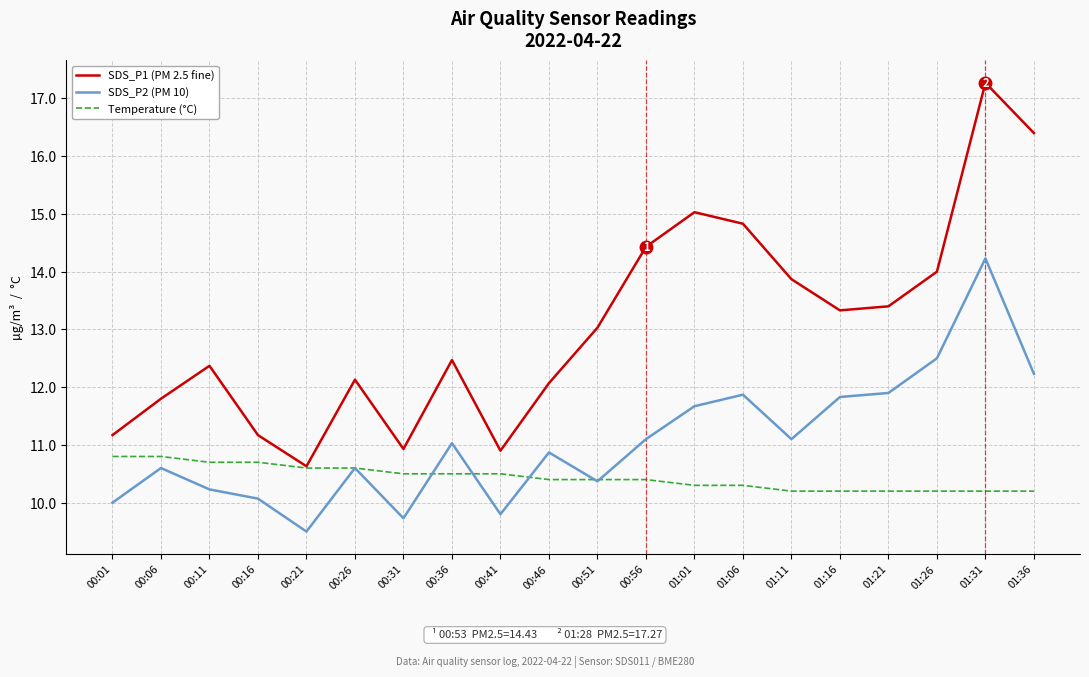

What is the sum of the SDS_P2 (PM 10) values at 00:26 and 00:01?

20.6